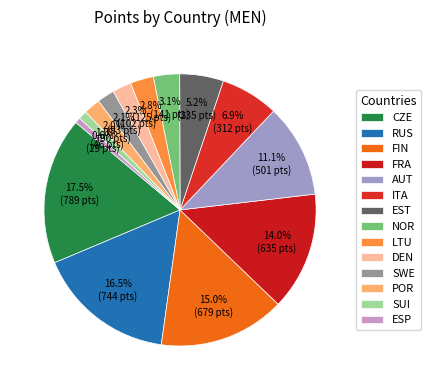

Count the number of slices in the pie.

14